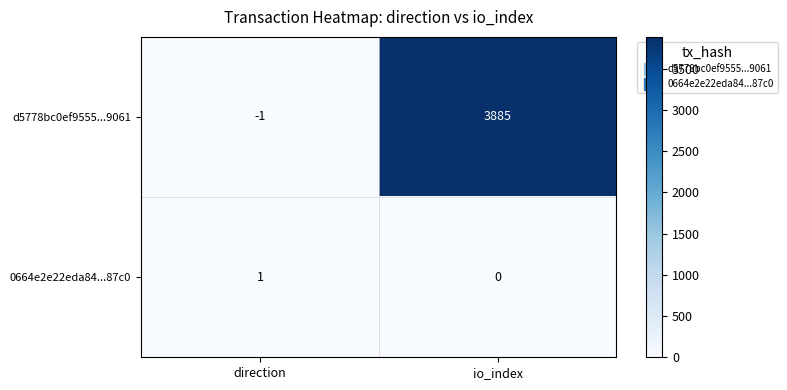

What is the greatest value displayed?

3885